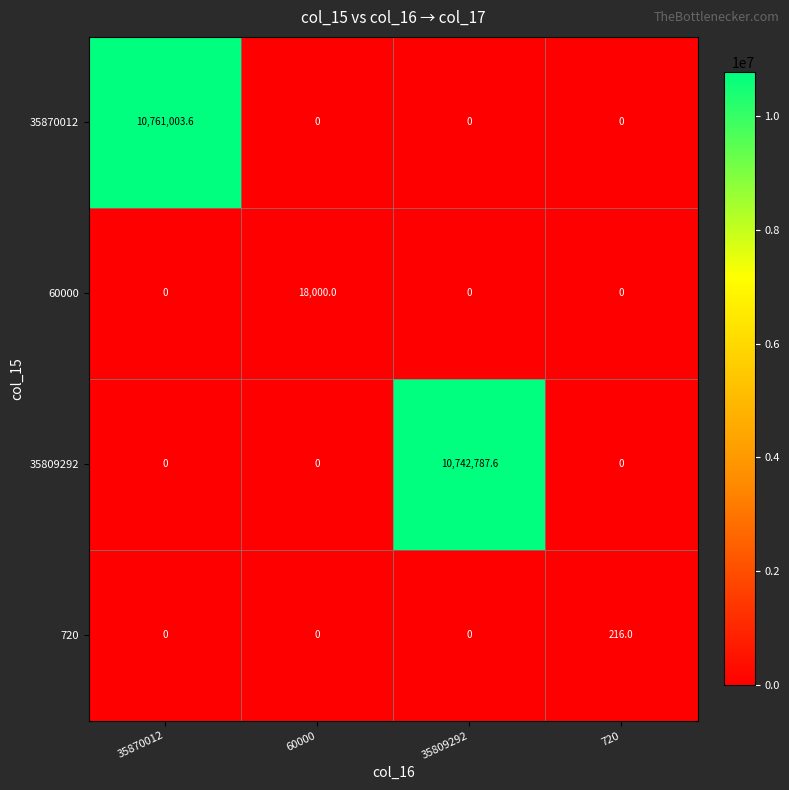

Which label corresponds to the largest value in the chart?

35870012